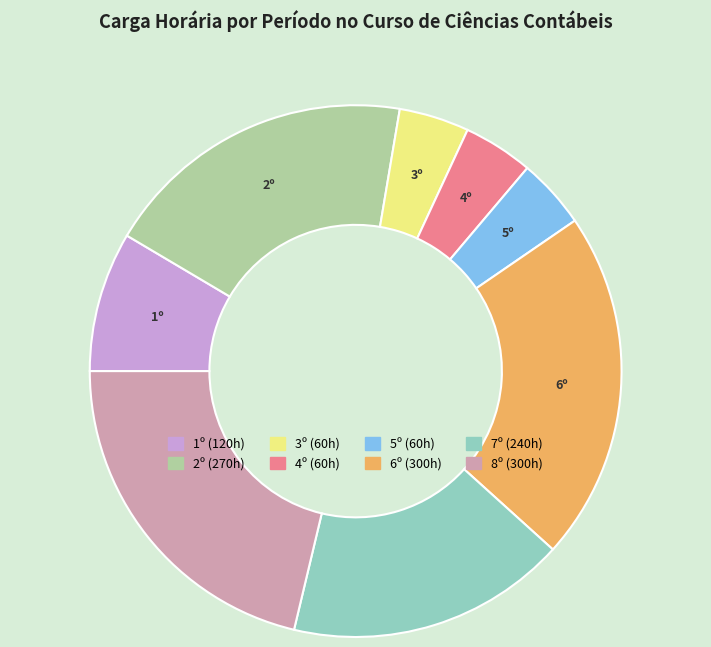

Is it true that 3º is 4% of the pie?

True